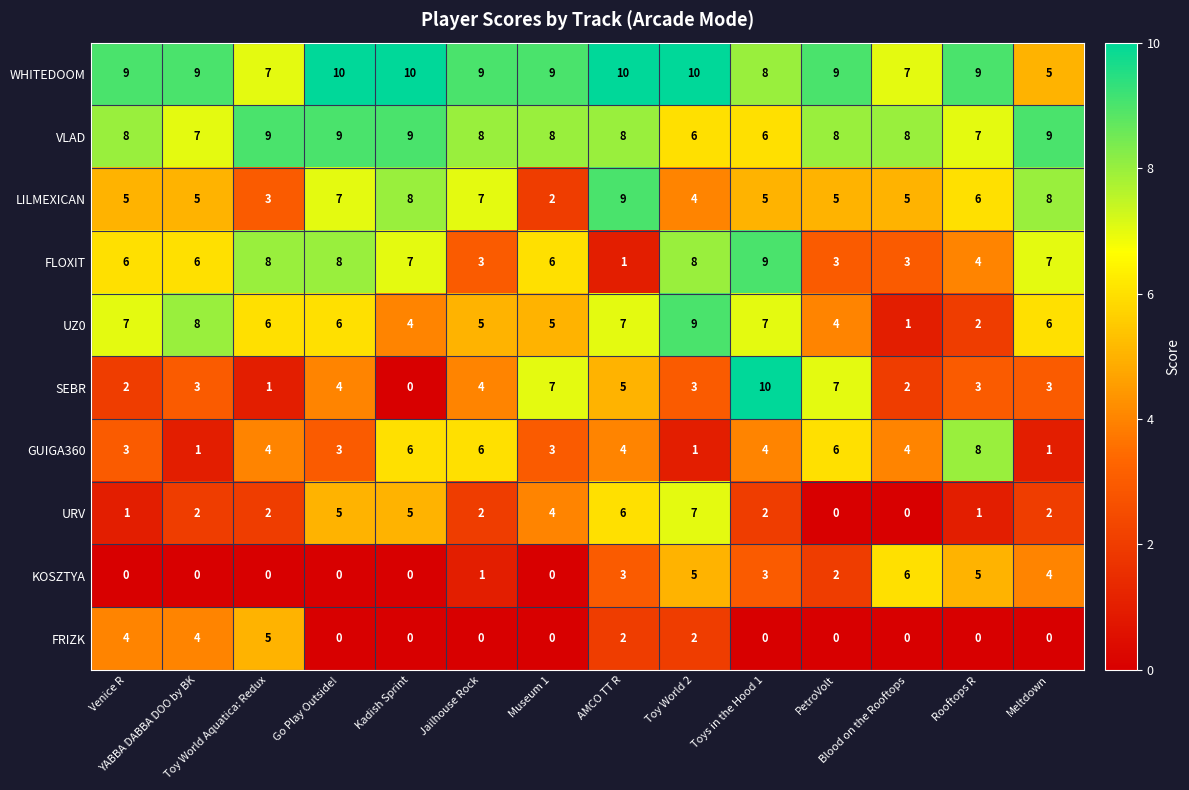

How many GUIGA360 values are between 3 and 6?

10